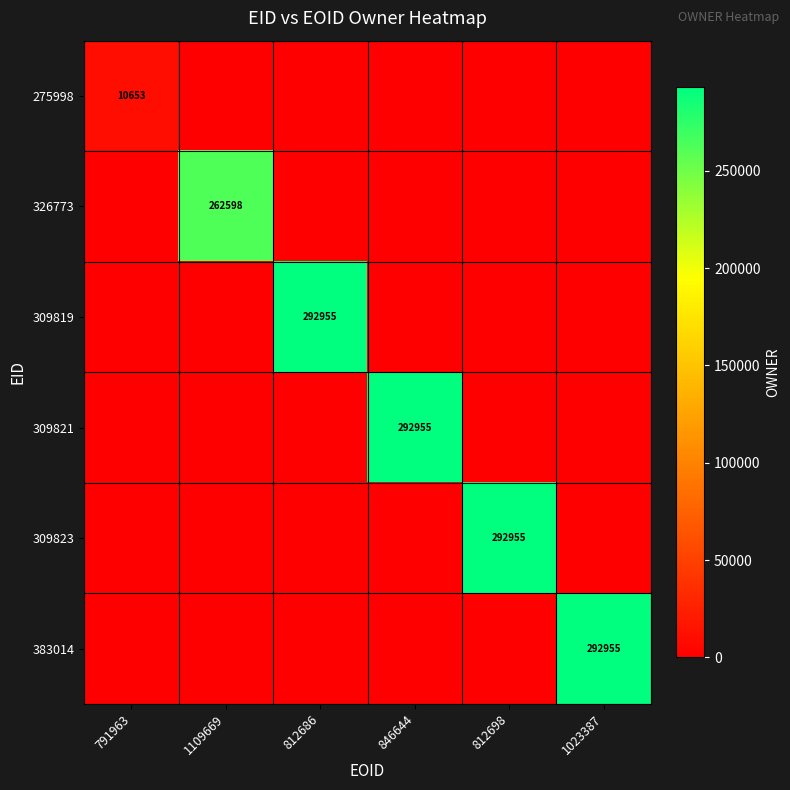

The 326773 series shows 371275 at 1109669. True or false?

False